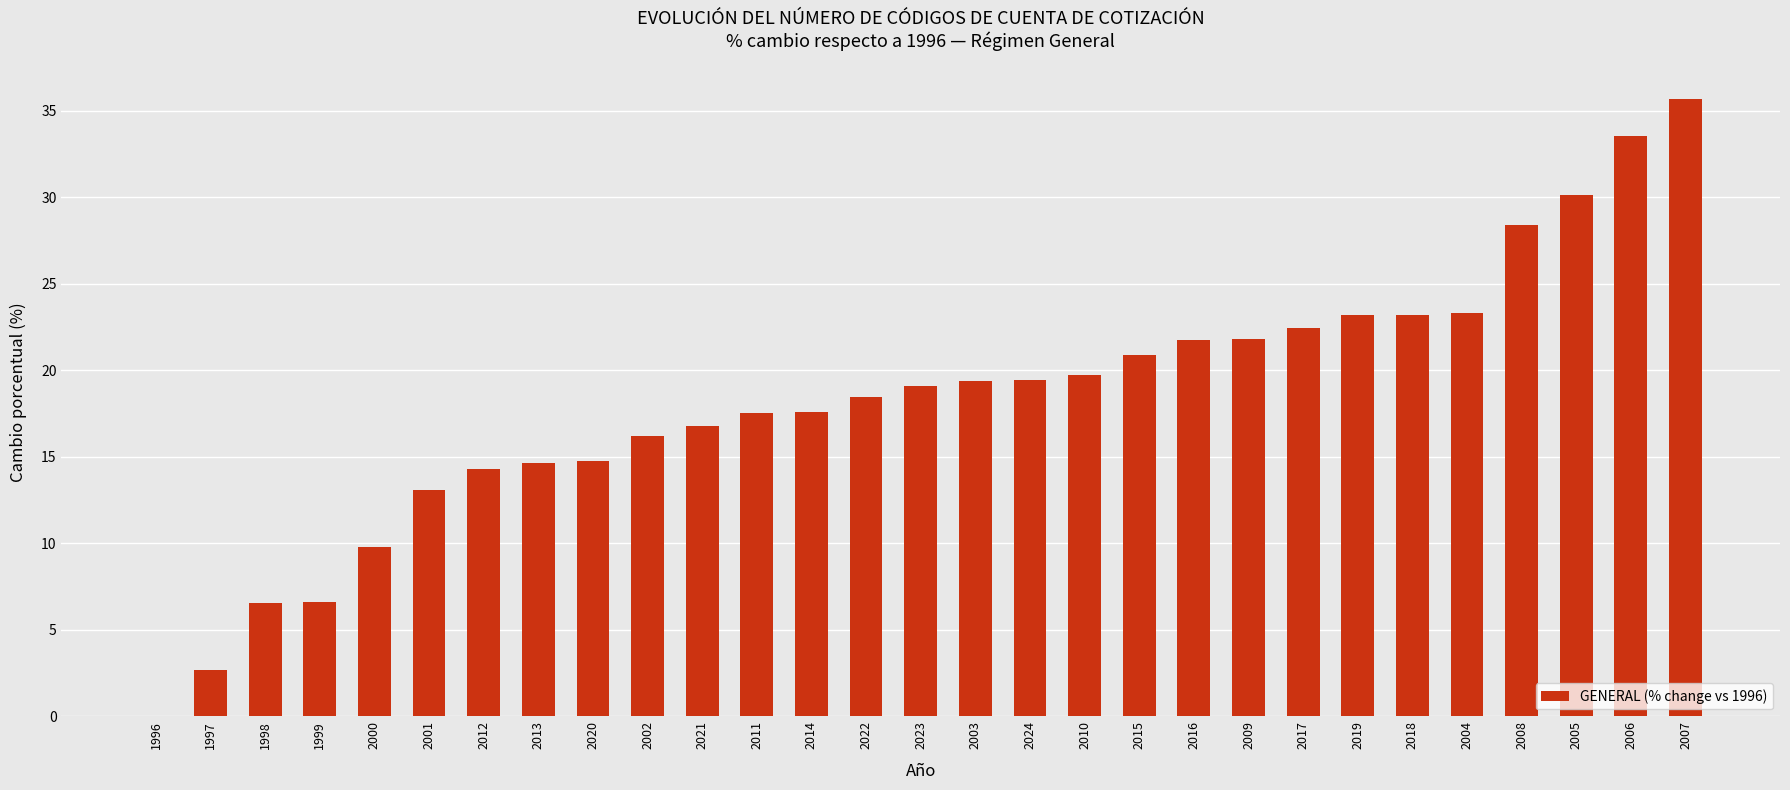

Is it true that the value at 2018 is 23.2?

True